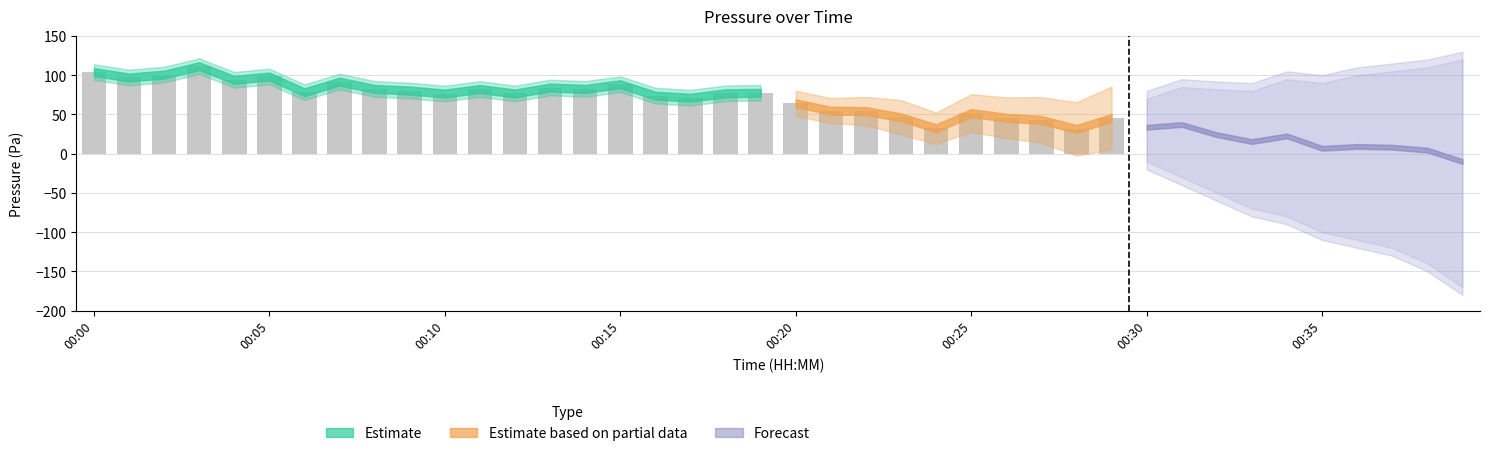

What is the difference between the maximum and second lowest values?

79.1